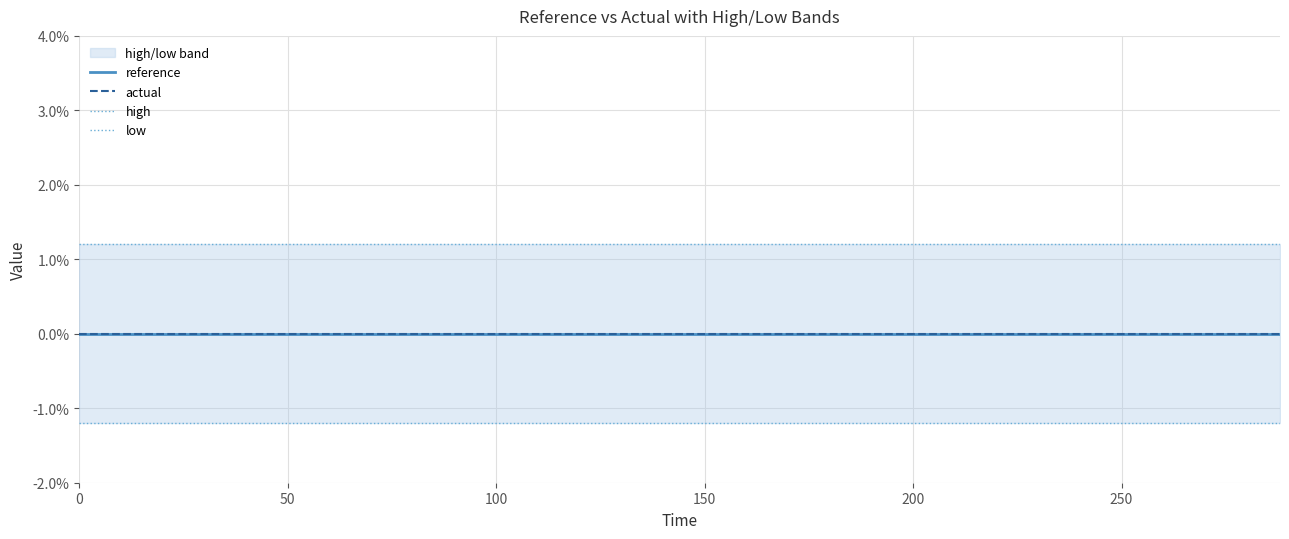

Is it true that low equals -0.0 at 18?

False